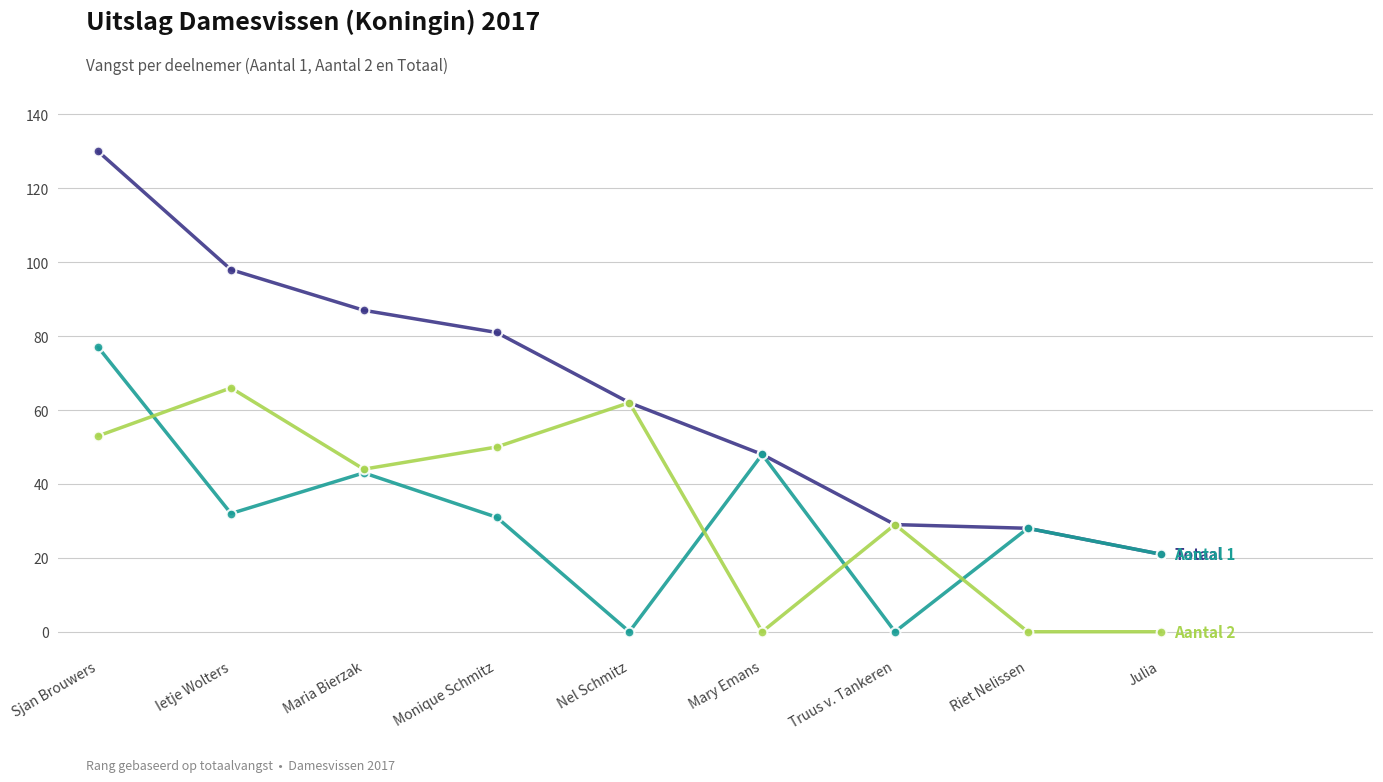

What is the label of the 3rd point from the left?

Maria Bierzak